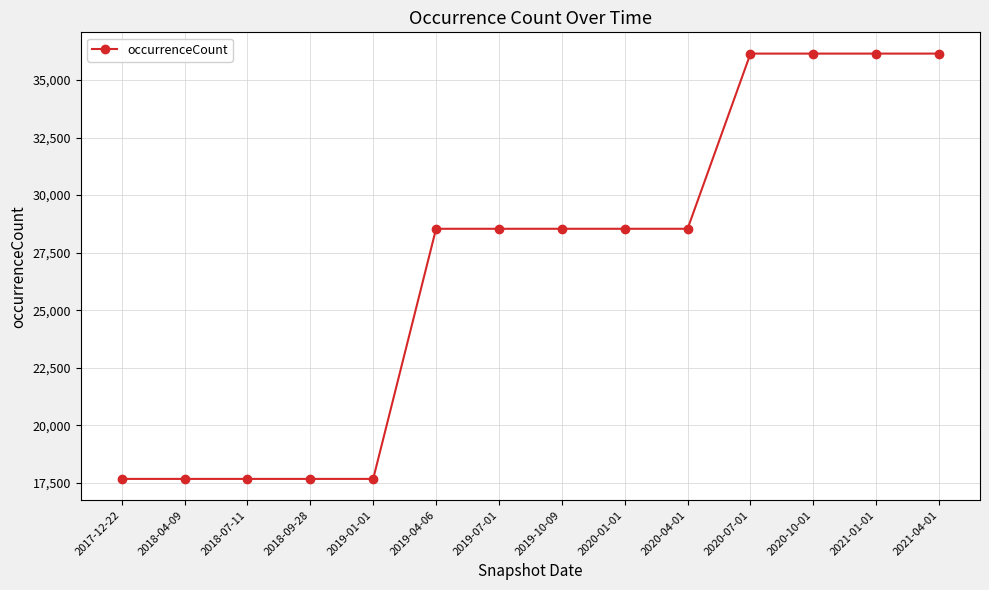

Does the chart have visible grid lines?

Yes